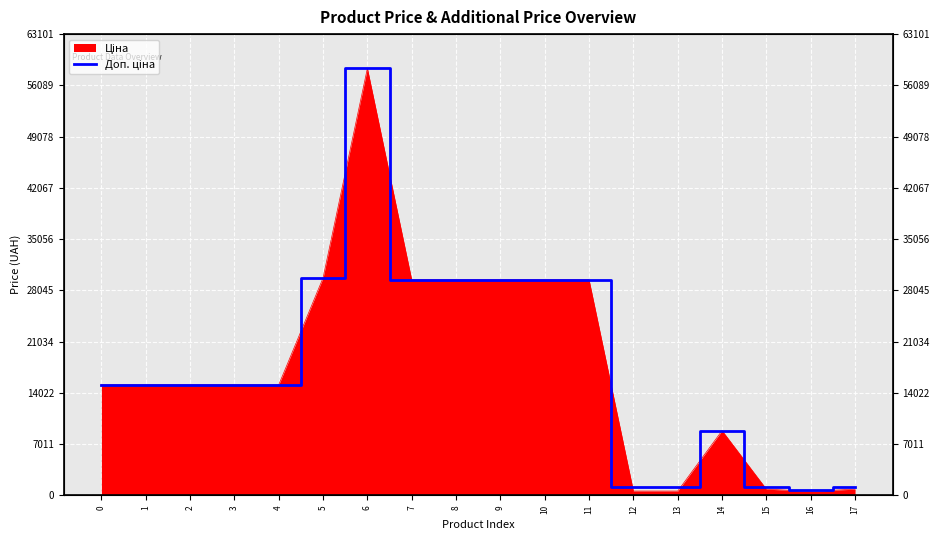

What is the maximum value shown in the chart?

58426.5